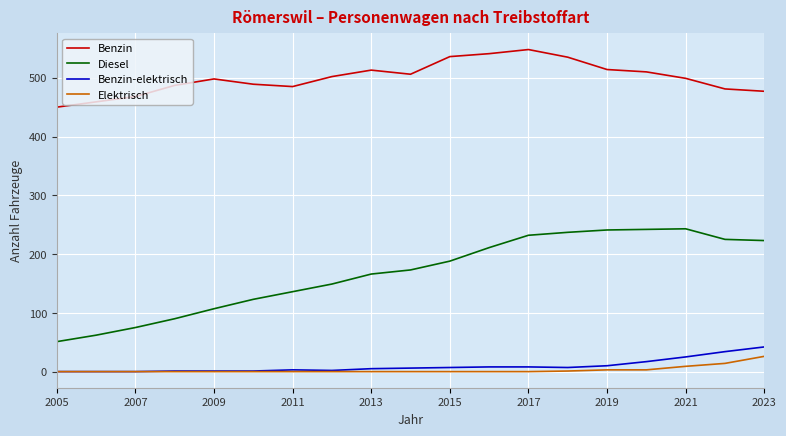

Which series has the widest spread of values?

Diesel